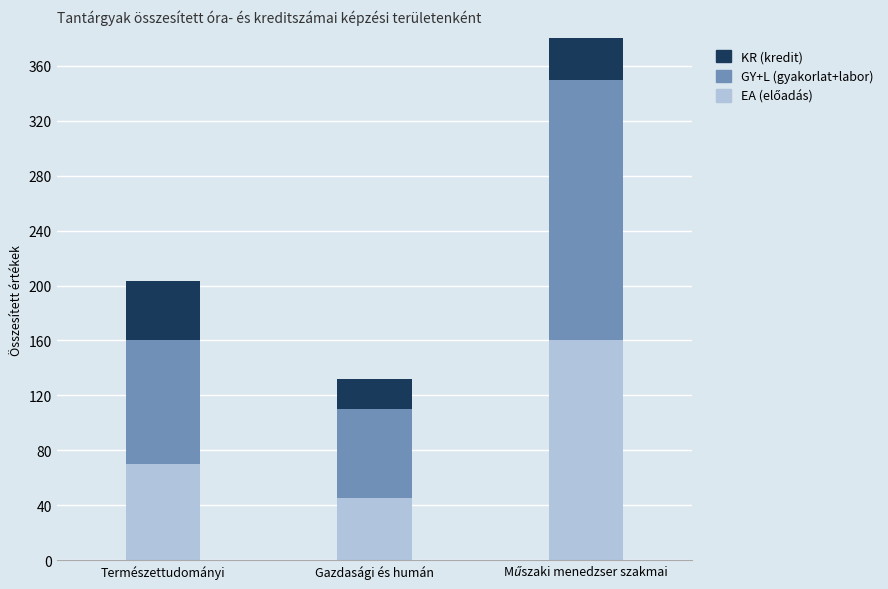

What is the difference between the GY+L (gyakorlat+labor) values at Természettudományi and Gazdasági és humán?

25